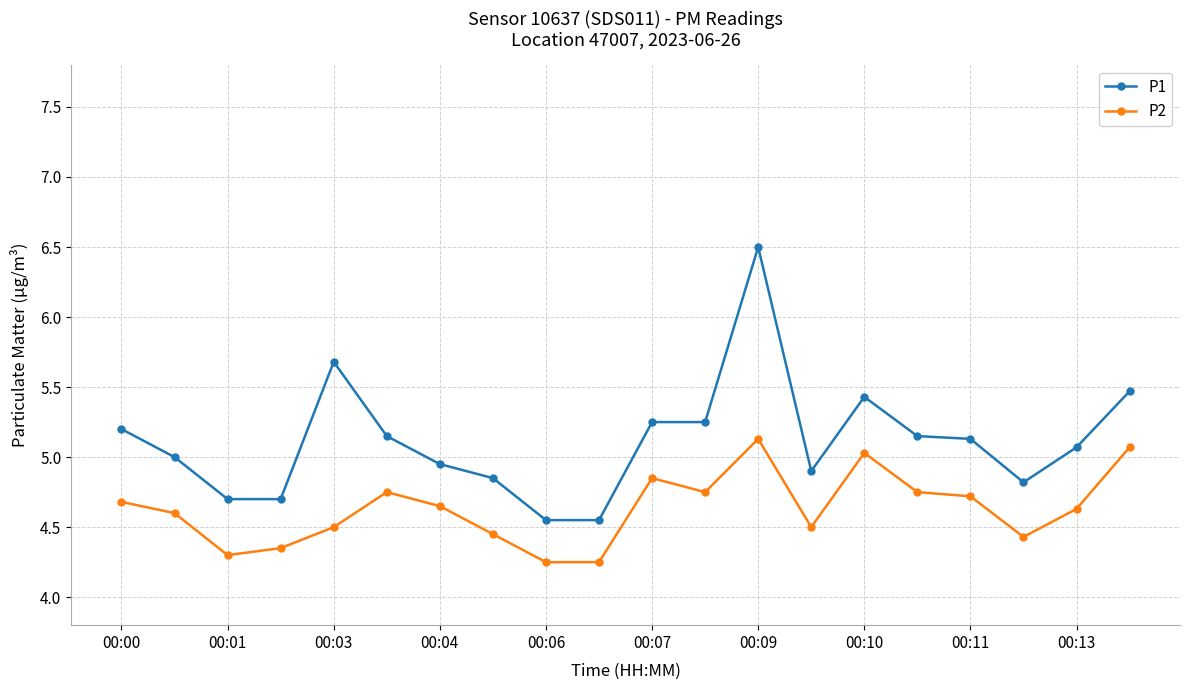

Rank the series by their maximum value, from lowest to highest.

P2, P1